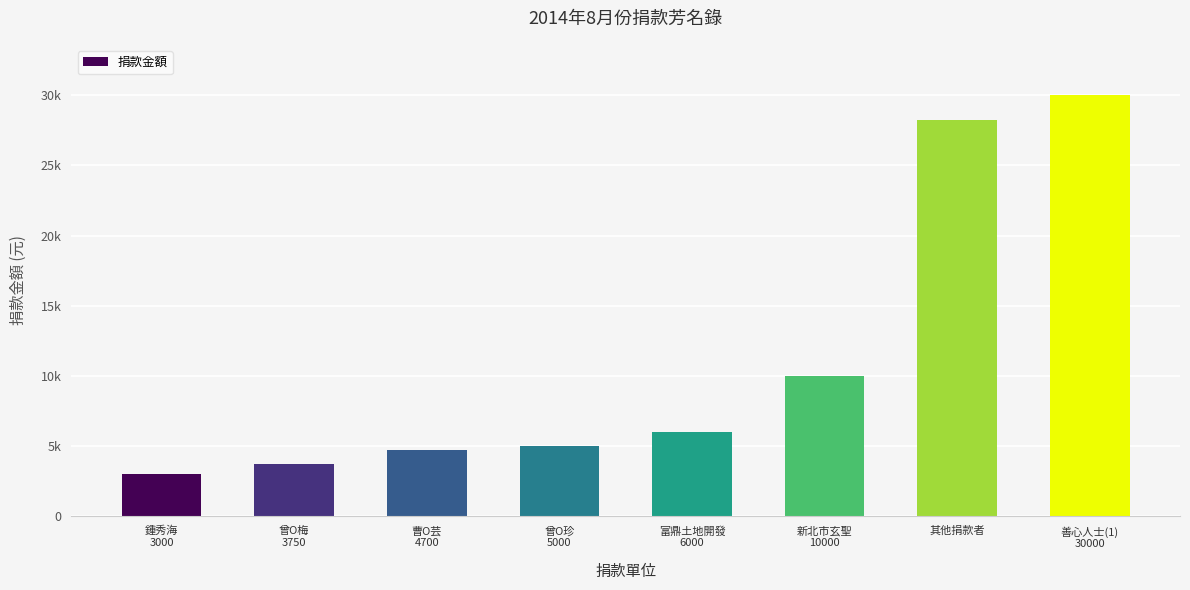

Rank the categories by value from lowest to highest.

鍾秀海
3000, 曾O梅
3750, 曹O芸
4700, 曾O珍
5000, 富鼎土地開發
6000, 新北市玄聖
10000, 其他捐款者, 善心人士(1)
30000